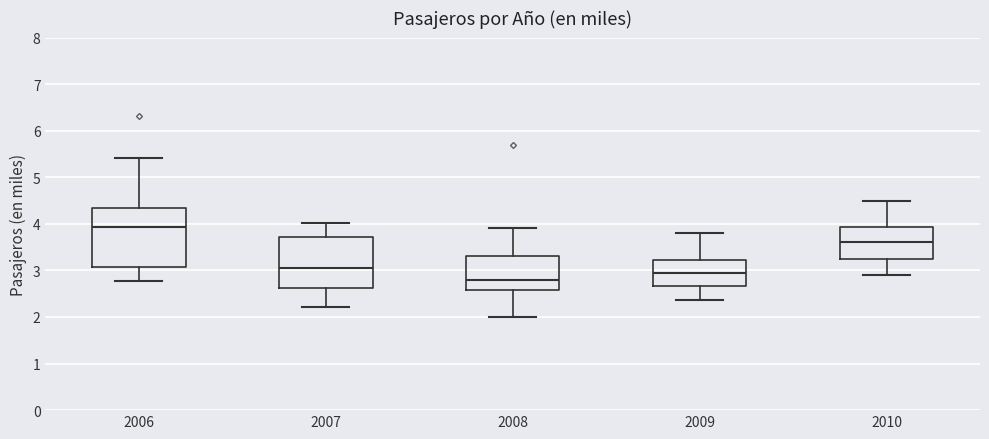

Reading left to right, transcribe this box plot: for each box, give where its median line is, the range the box spans, and where its two whiskers end, as read against the y-axis. The values are not printed on the chart, so give them approximately, as read against the axis.

2006: median 3.9, box 3.1 to 4.3, whiskers 2.8 to 5.4
2007: median 3.0, box 2.6 to 3.7, whiskers 2.2 to 4.0
2008: median 2.8, box 2.6 to 3.3, whiskers 2.0 to 3.9
2009: median 3.0, box 2.7 to 3.2, whiskers 2.4 to 3.8
2010: median 3.6, box 3.3 to 3.9, whiskers 2.9 to 4.5